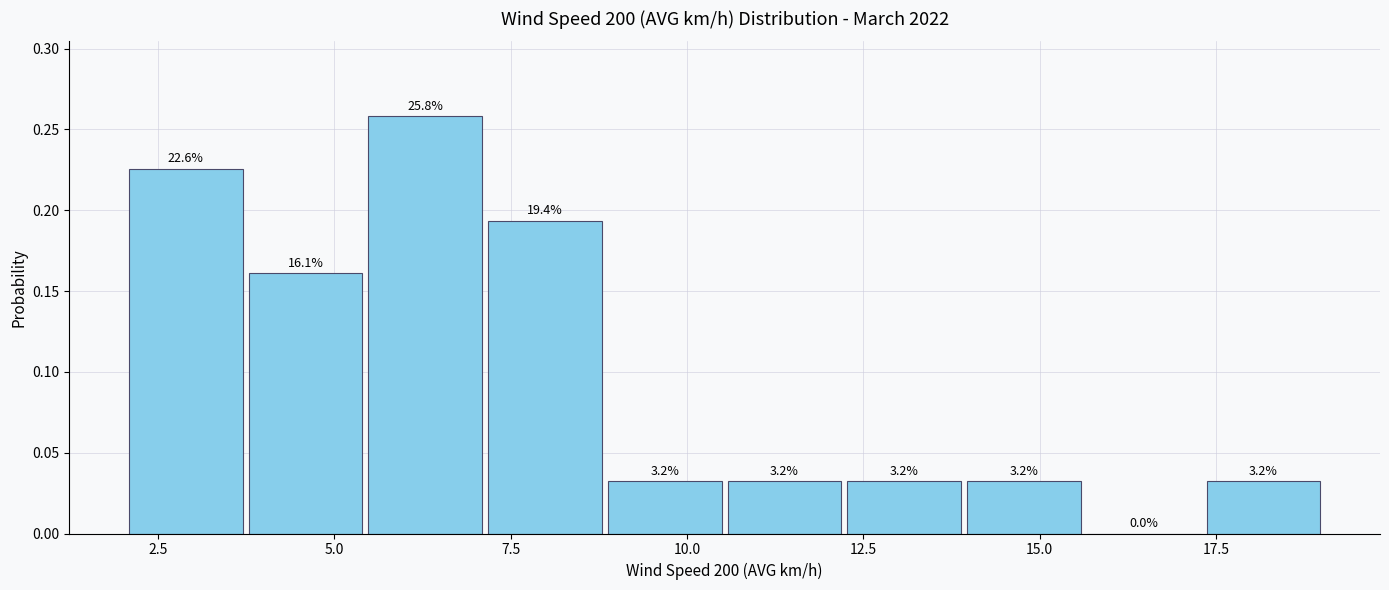

Around what value on the x-axis is the tallest bar? Give the approximate position of its centre, as read against the axis.

6.5